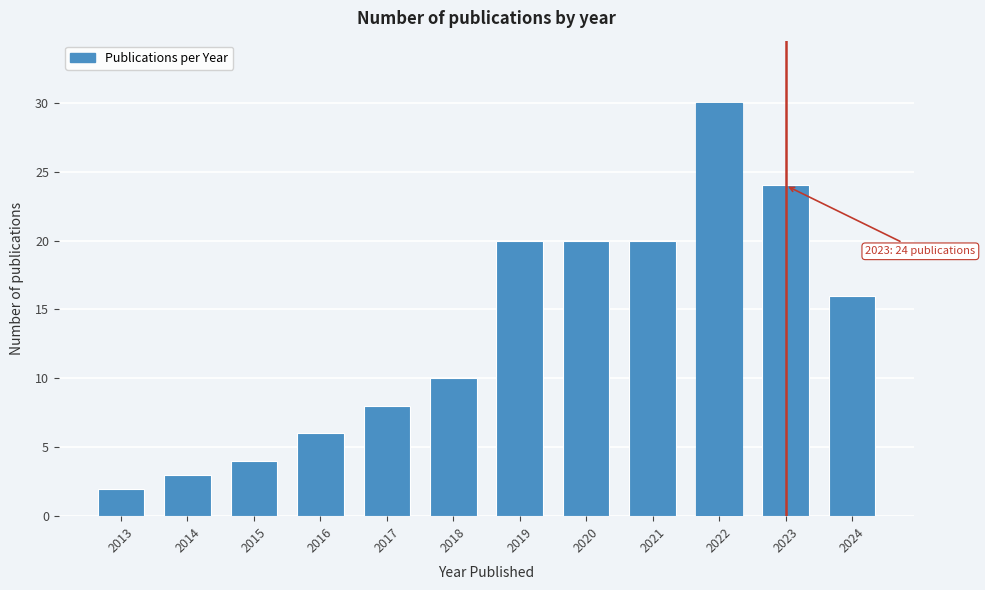

Reading right to left, transcribe all the data shown in this chart.

2024=16	2023=24	2022=30	2021=20	2020=20	2019=20	2018=10	2017=8	2016=6	2015=4	2014=3	2013=2